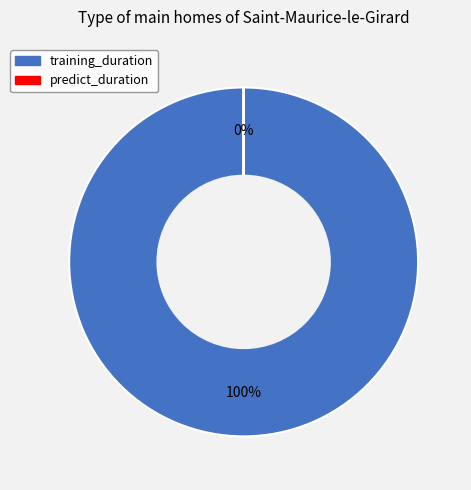

To the nearest percent, what is the difference between the largest and smallest slice percentages?

100%